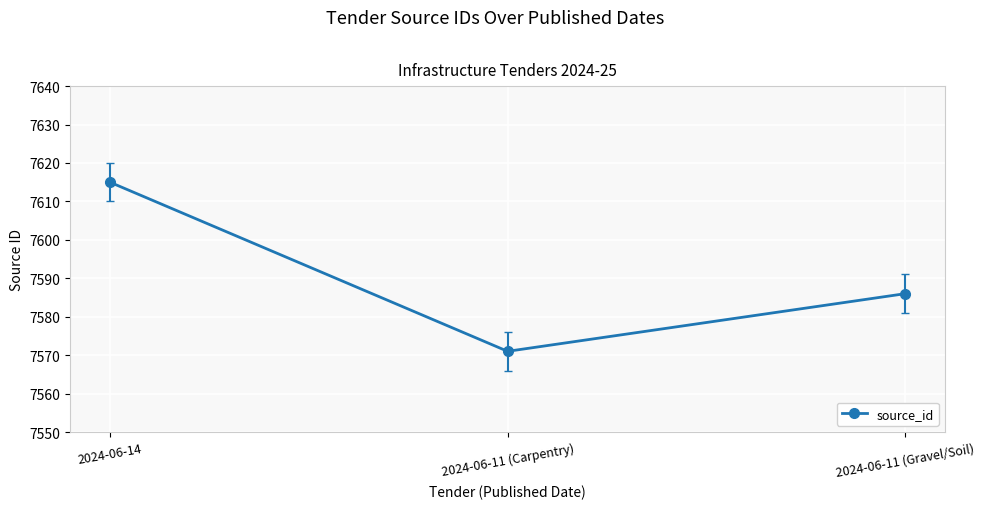

Reading left to right, what are all the values shown in this chart?

7615	7571	7586